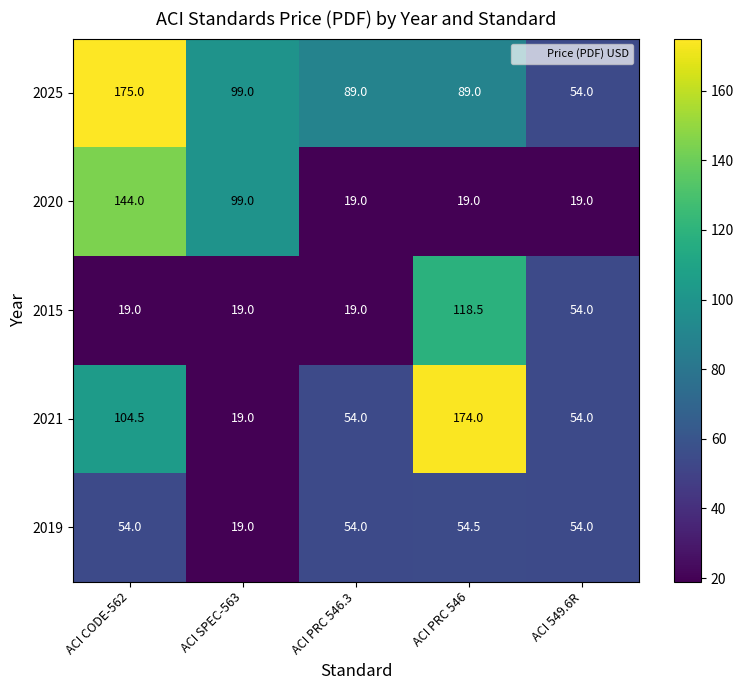

How many series are shown in this chart?

5